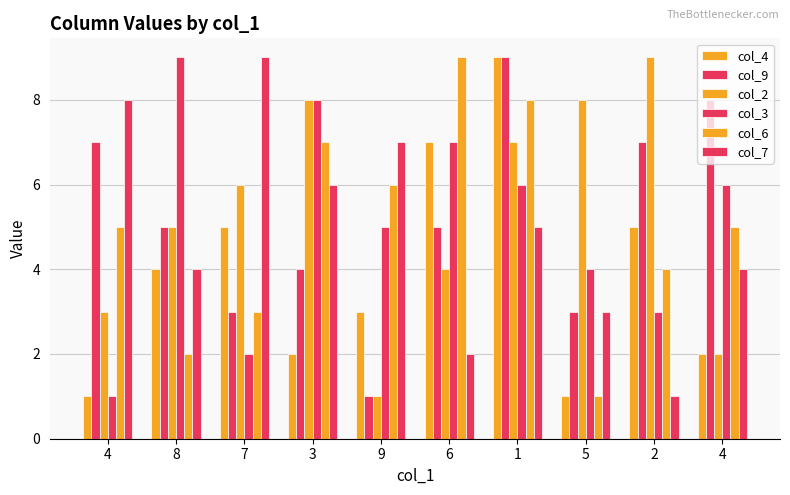

Are the bars grouped side by side (vs. stacked)?

Yes